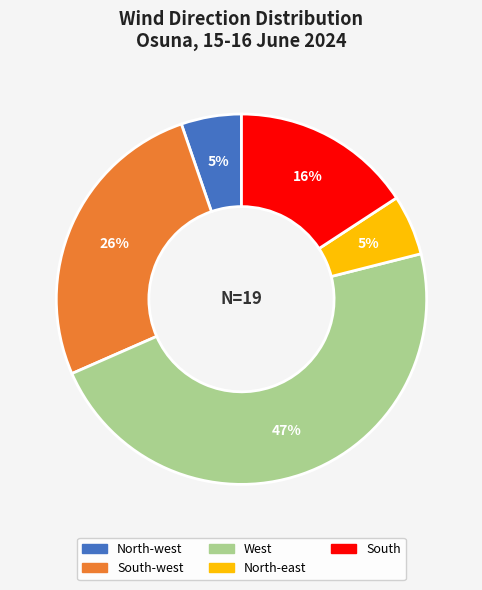

To the nearest percent, what is the difference between the South-west and North-west slice percentages?

21%